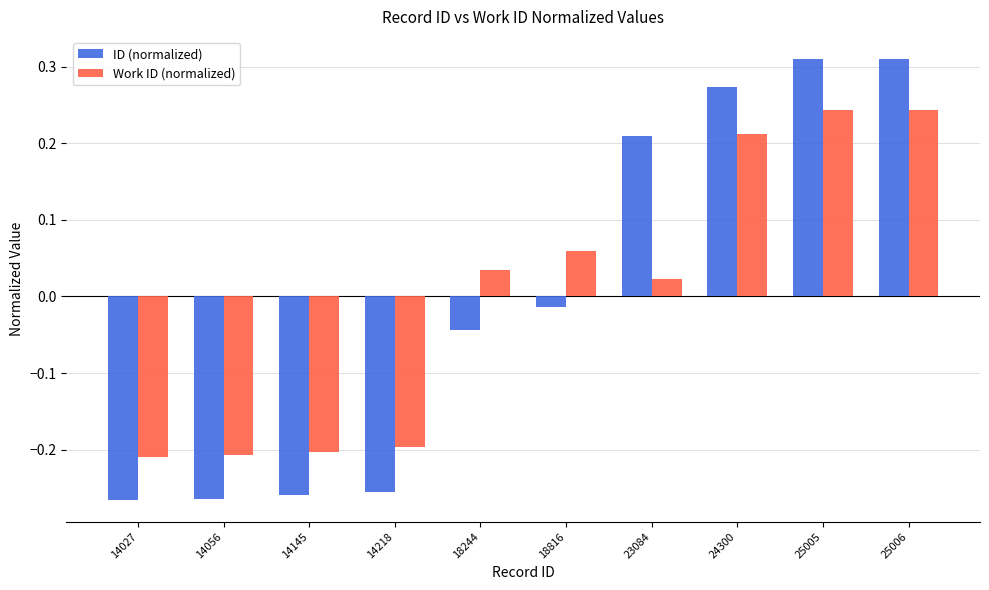

How many data points in Work ID (normalized) are less than 0?

4